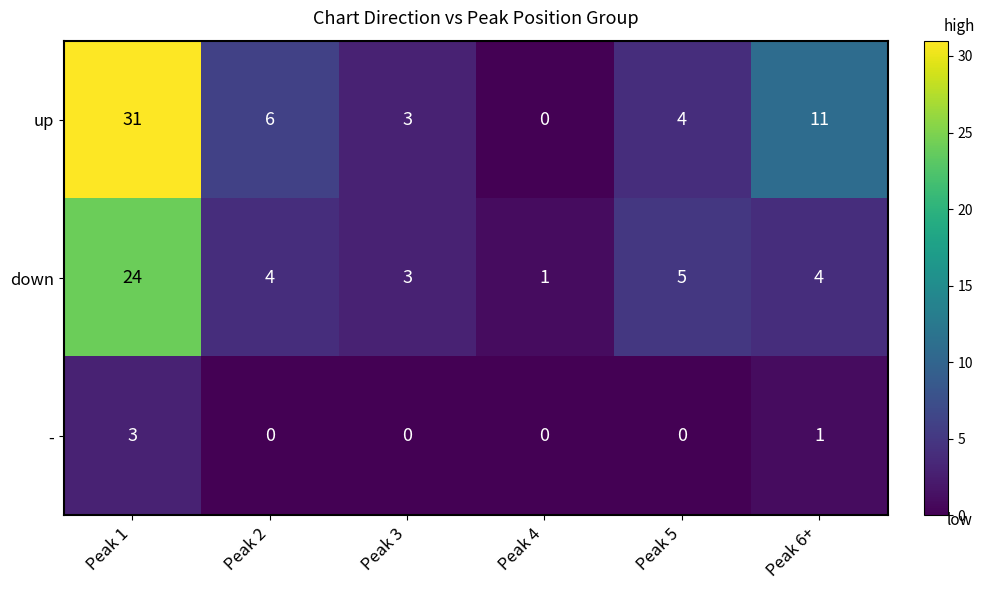

List the series in order of their overall mean, highest first.

up, down, -